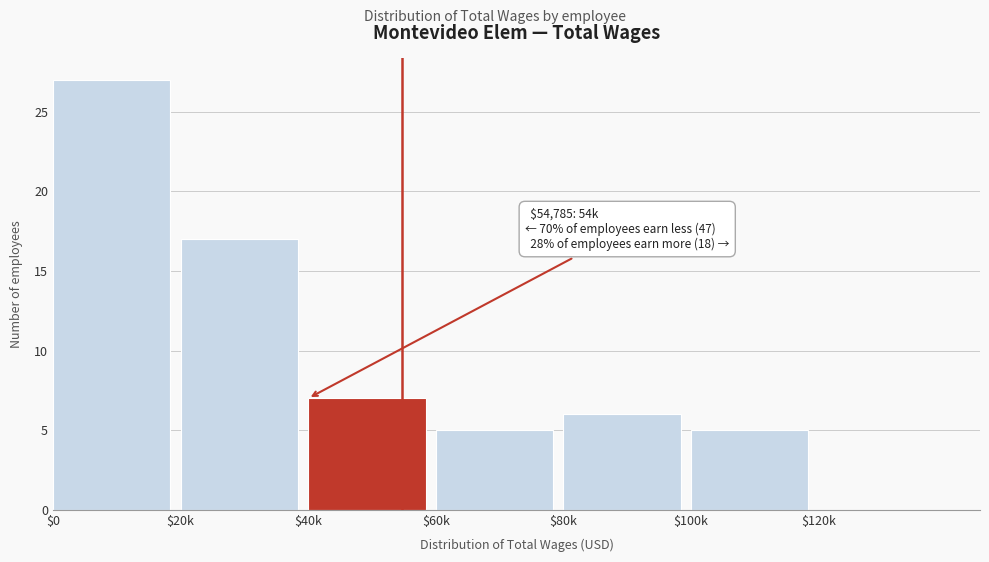

What is the sum of all values?

67